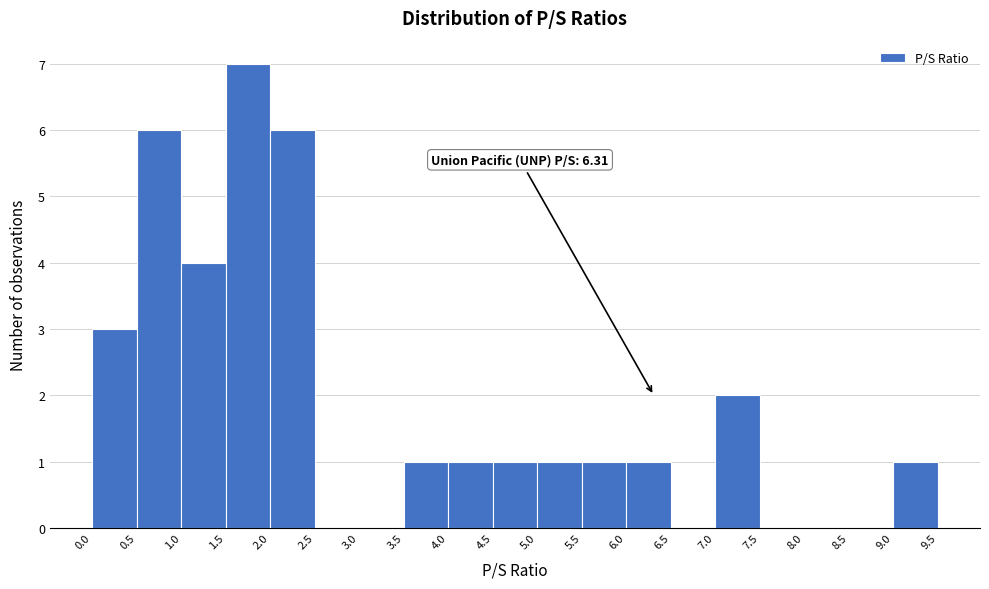

Over which range of the x-axis is the bar tallest?

1.5 to 2.0